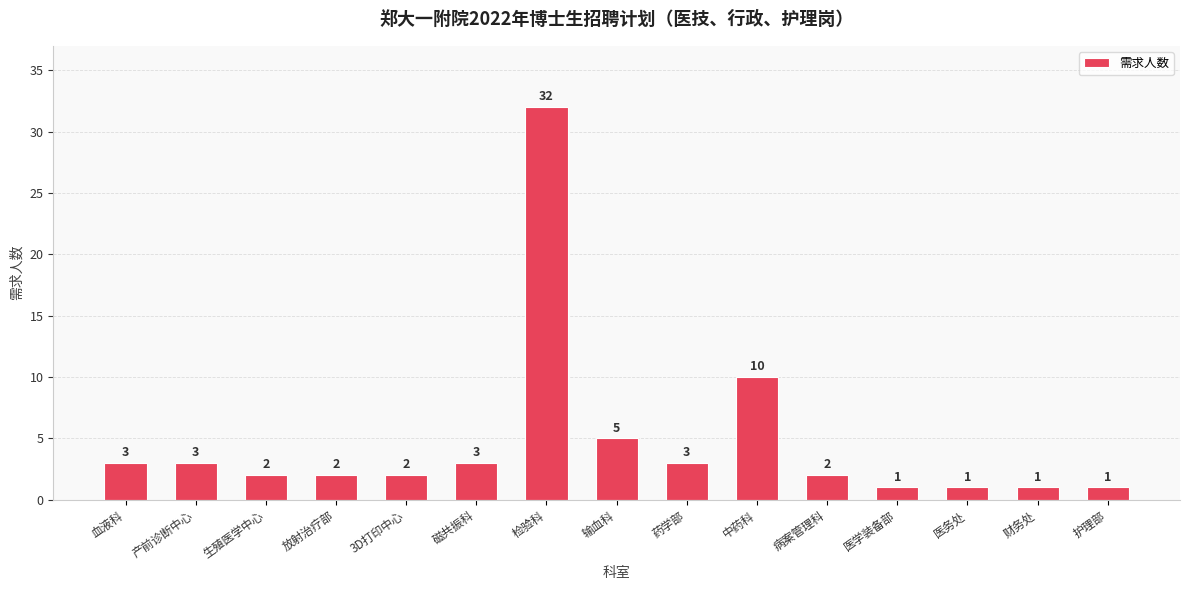

What is the label of the 13th bar from the left?

医务处